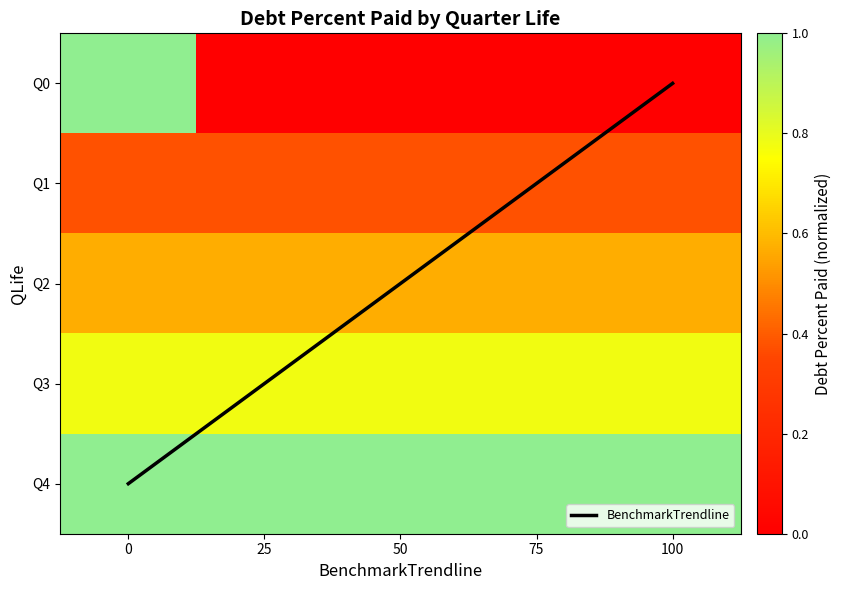

Rank the series by their maximum value, from highest to lowest.

BenchmarkTrendline, Q0, Q4, Q3, Q2, Q1